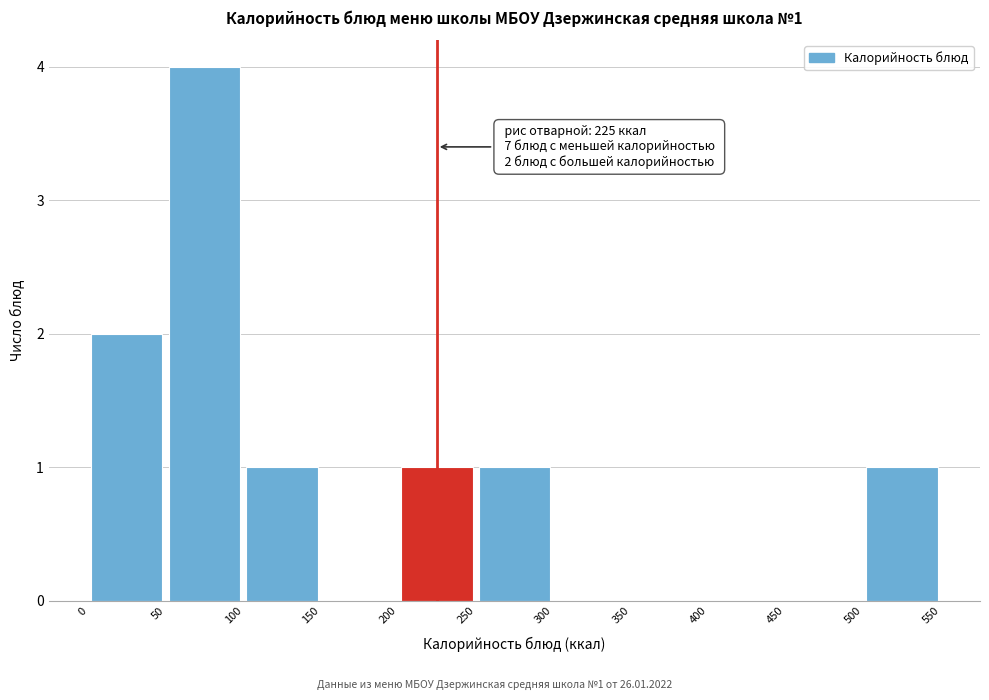

Which range on the x-axis has the tallest bar?

50 to 100